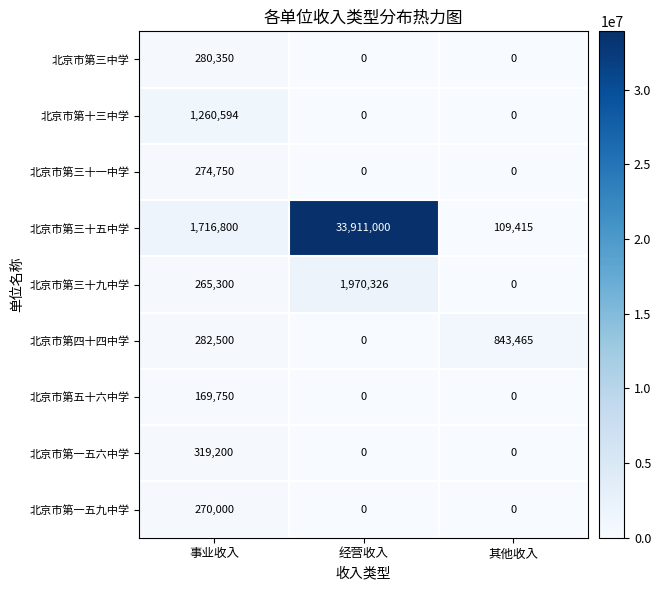

At how many categories does at least one series exceed 30709336?

1